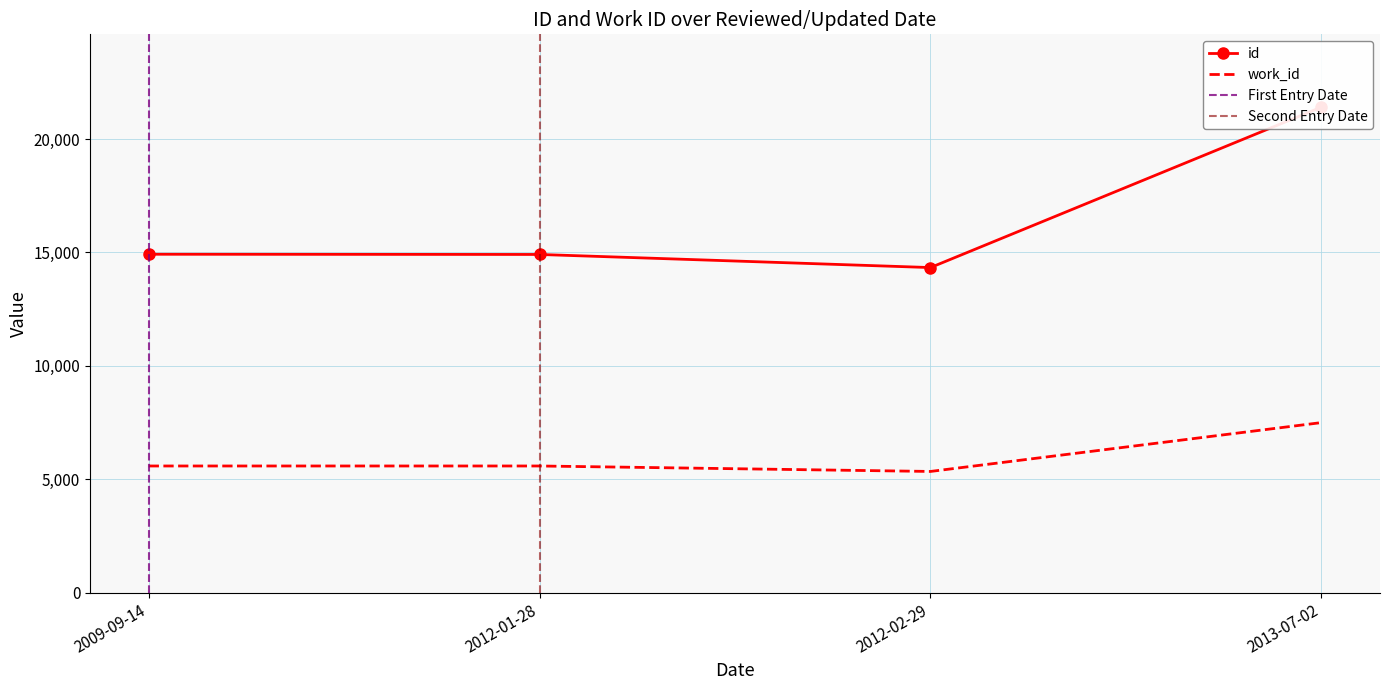

Reading left to right, transcribe all the data shown in this chart.

id: 14921	14912	14334	21406
work_id: 5586	5586	5345	7499